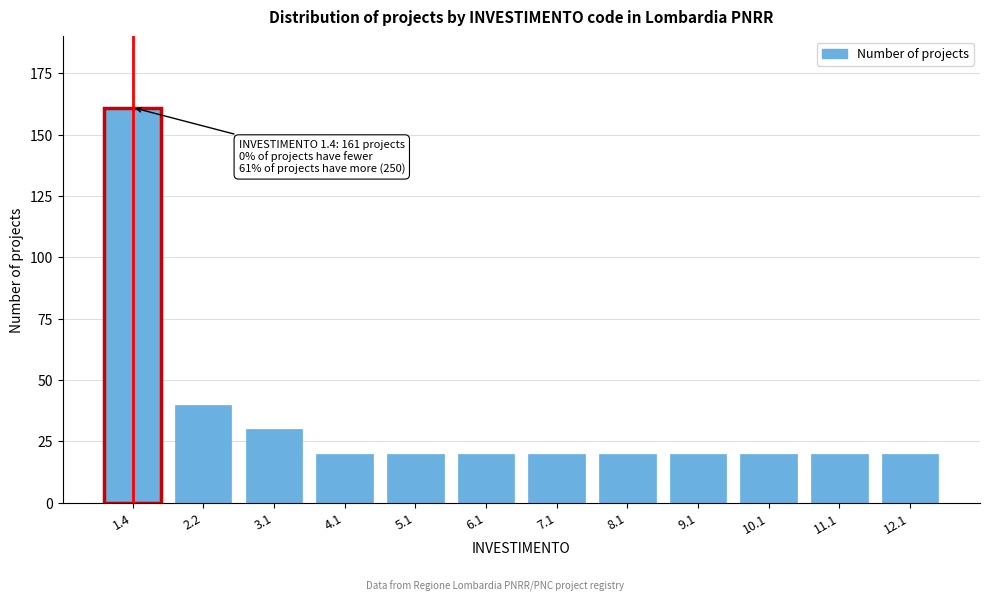

Reading left to right, extract all data points from this chart.

1.4=161	2.2=40	3.1=30	4.1=20	5.1=20	6.1=20	7.1=20	8.1=20	9.1=20	10.1=20	11.1=20	12.1=20